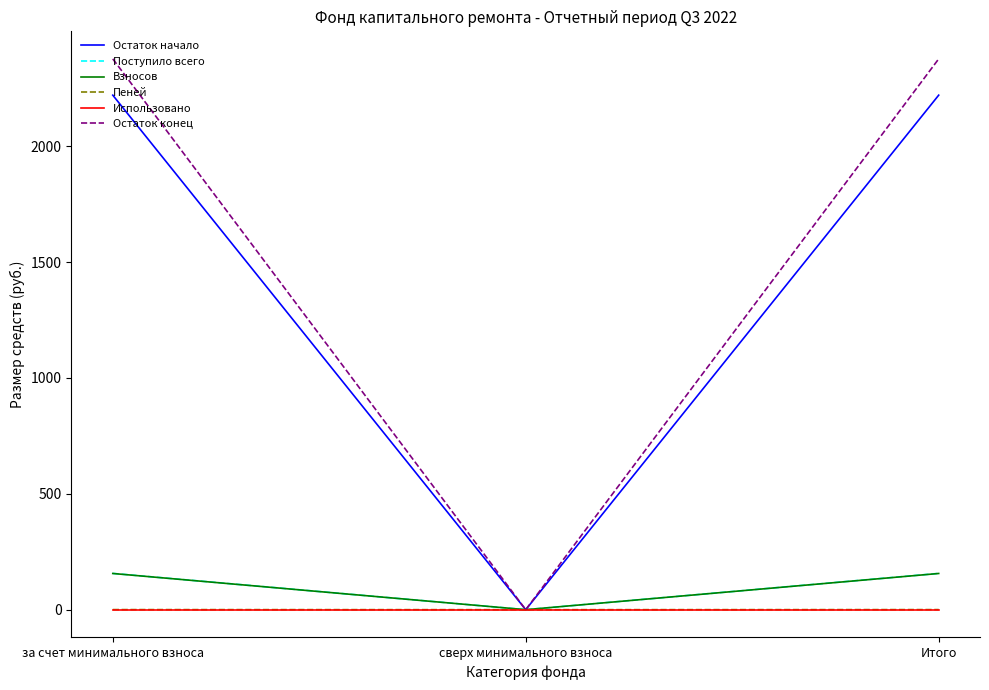

What is the maximum value for Остаток конец?

2377.2